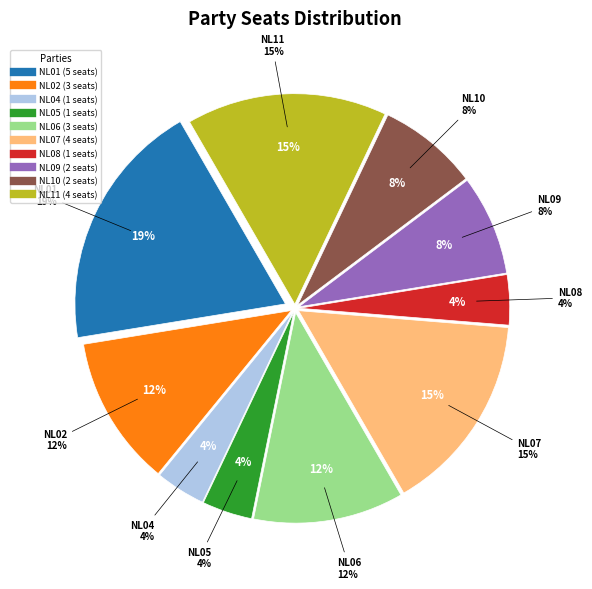

To the nearest percent, what portion does NL01 represent?

19%